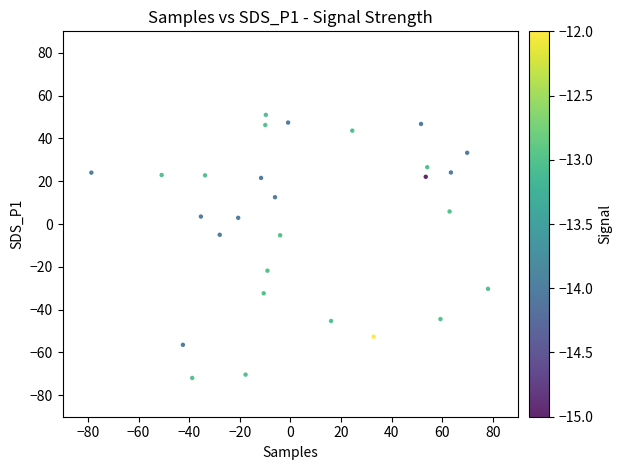

What is the range of Y values (max minus min)?

122.9